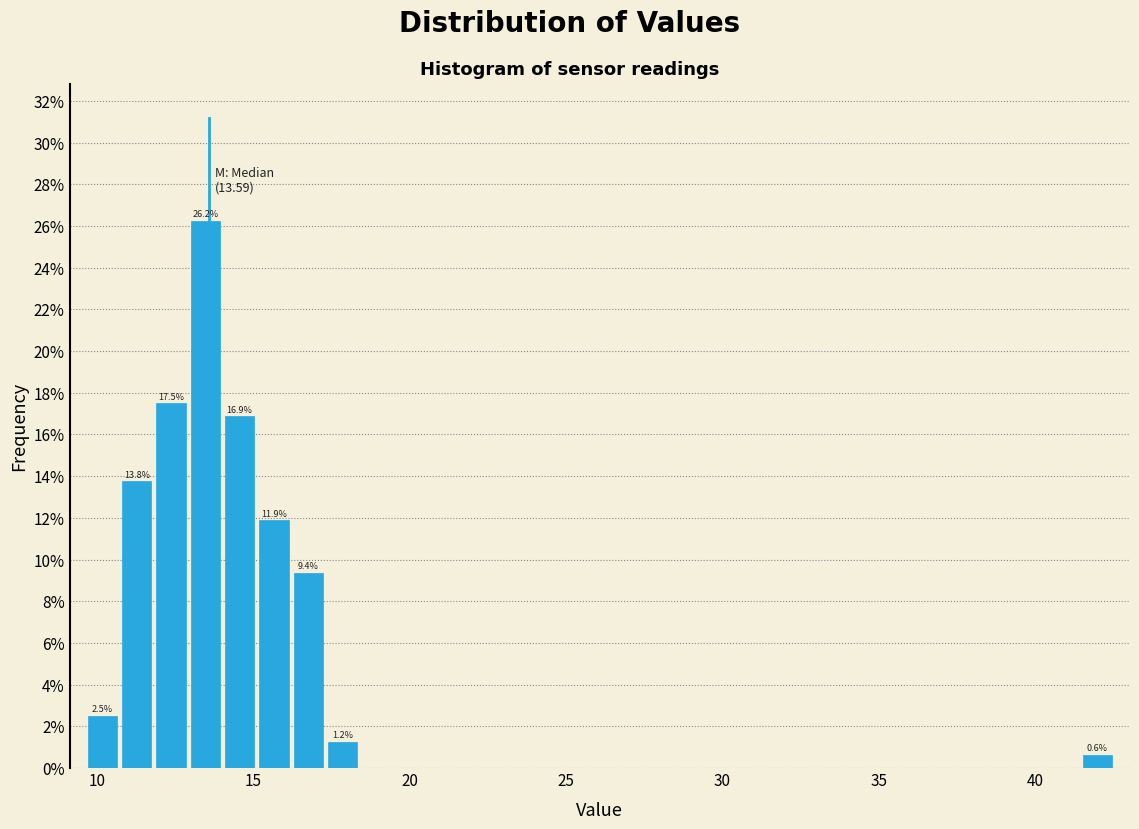

Read against the x-axis, roughly where is the centre of the tallest bar?

13.5